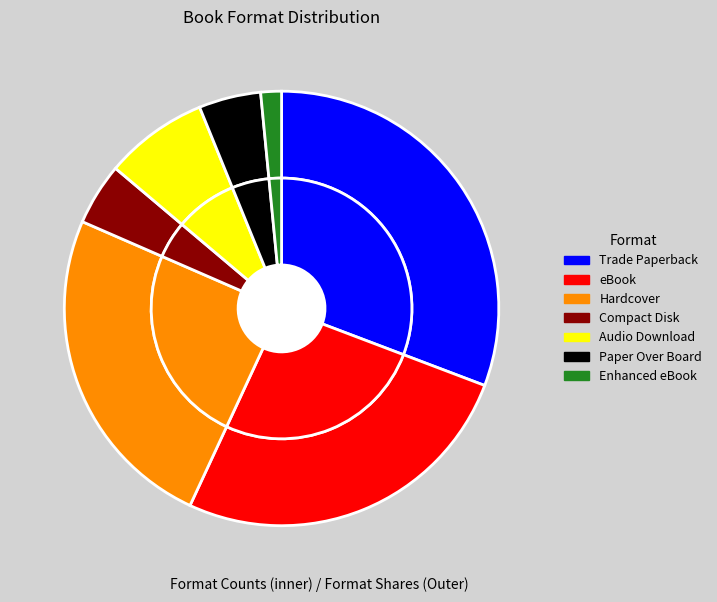

How many slices are in this pie chart?

7